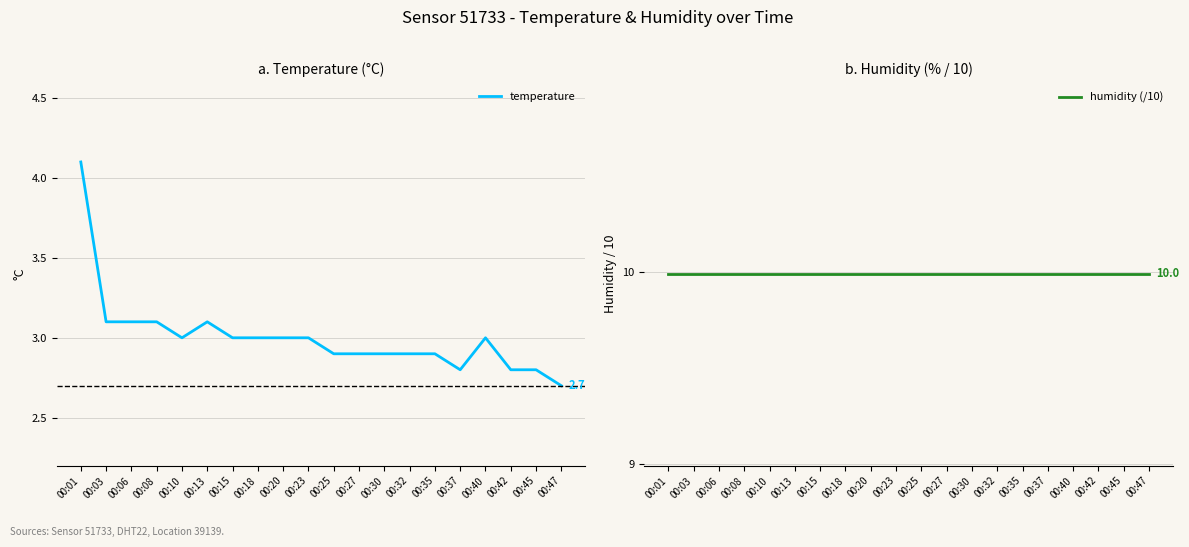

Reading left to right, extract all data points from this chart.

temperature: 4.1	3.1	3.1	3.1	3.0	3.1	3.0	3.0	3.0	3.0	2.9	2.9	2.9	2.9	2.9	2.8	3.0	2.8	2.8	2.7
humidity (/10): 10.0	10.0	10.0	10.0	10.0	10.0	10.0	10.0	10.0	10.0	10.0	10.0	10.0	10.0	10.0	10.0	10.0	10.0	10.0	10.0